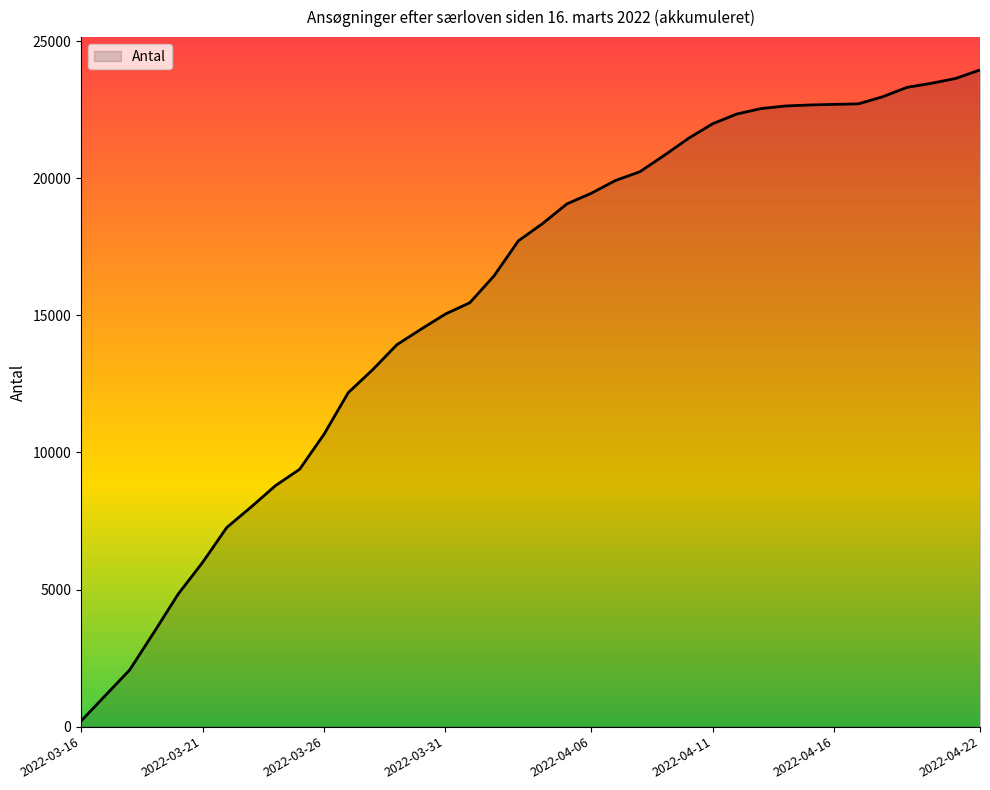

What is the greatest value displayed?

23945